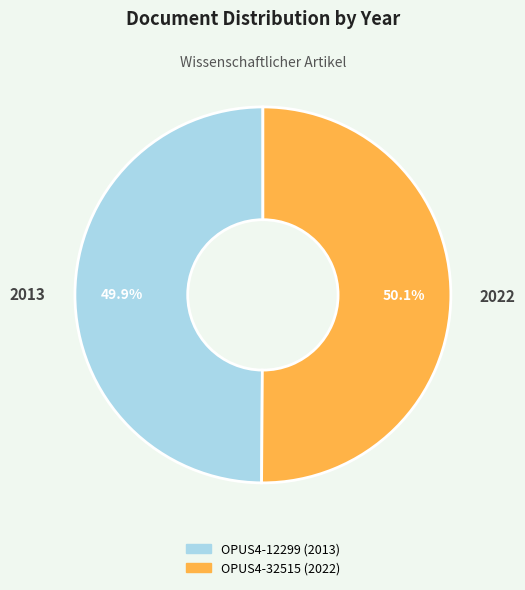

Does any single category account for the majority?

Yes